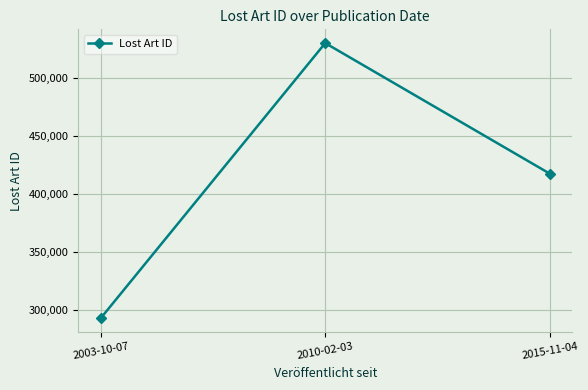

True or false: the data shows 417284 at 2015-11-04.

True